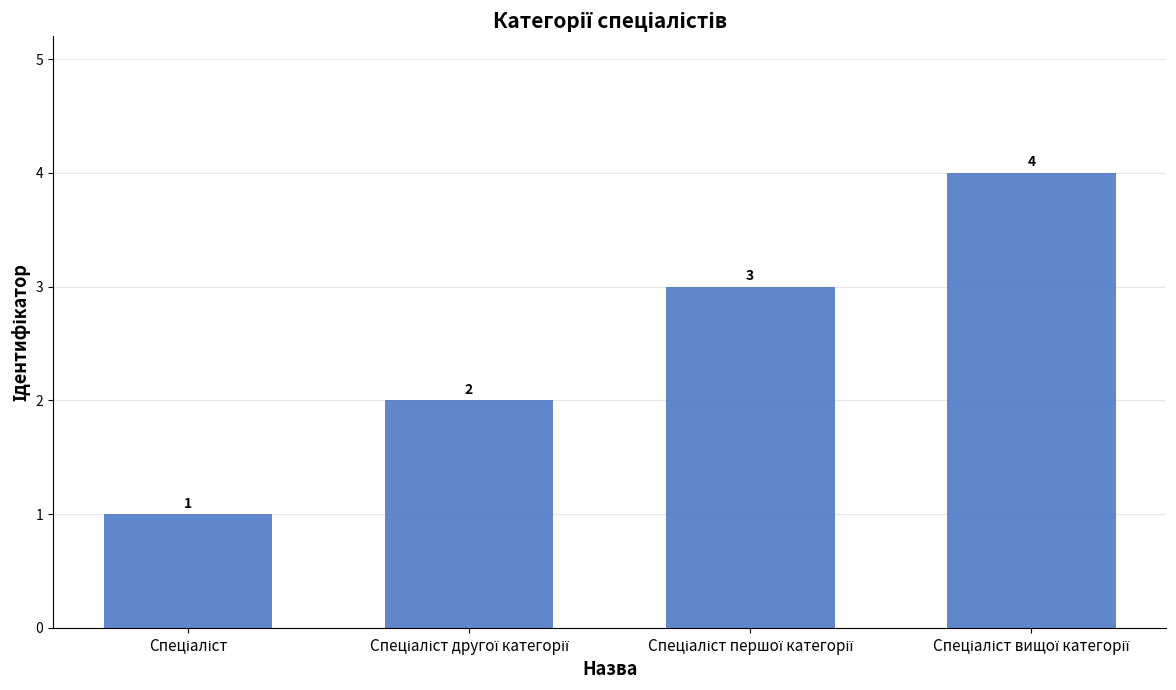

What is the difference between the maximum and minimum values?

3